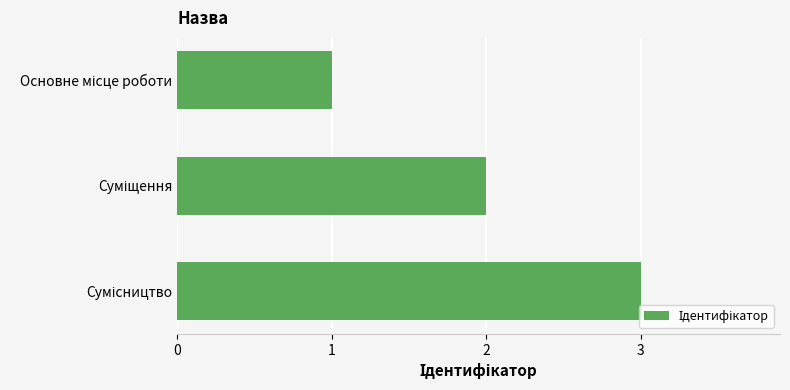

What is the maximum value shown in the chart?

3